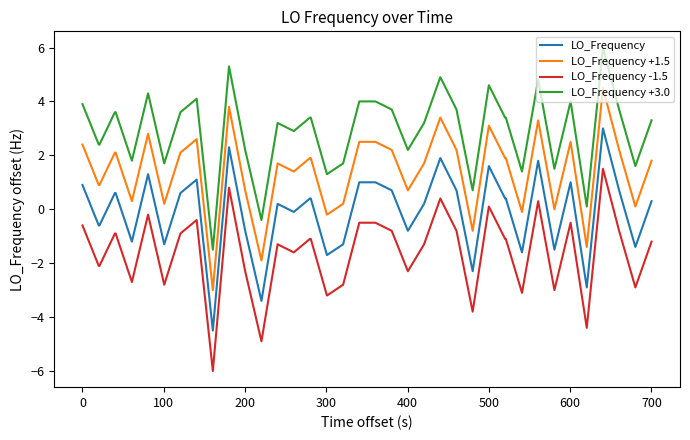

What is the difference between the second highest and second lowest values in the LO_Frequency +3.0 series?

5.7